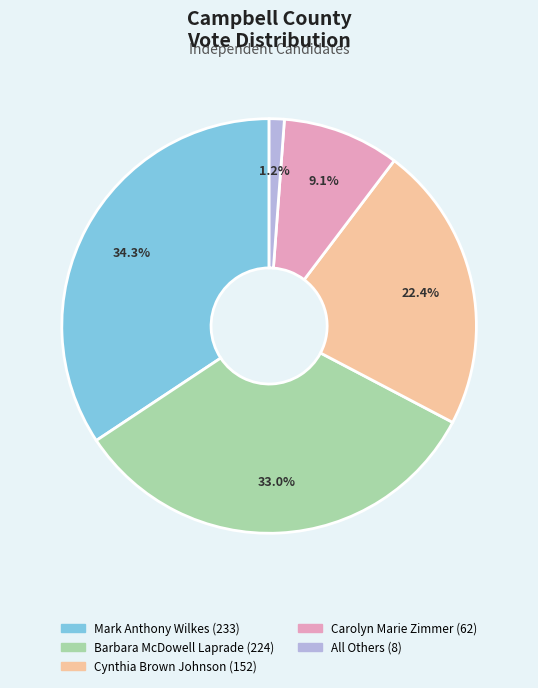

Which slice is the largest?

Mark Anthony Wilkes